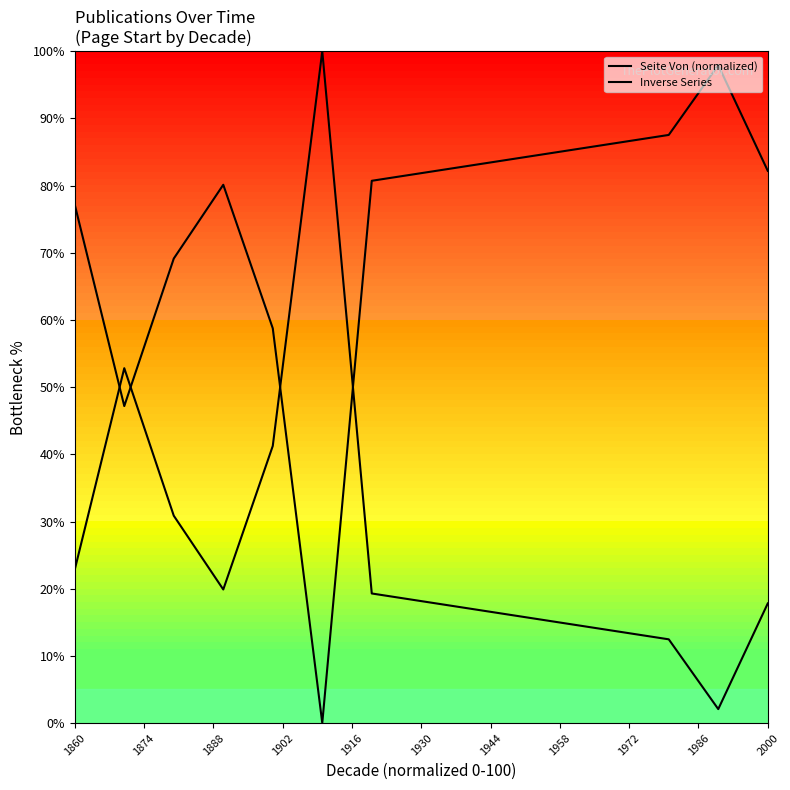

What value does the Seite Von (normalized) series have at 1874?

52.8